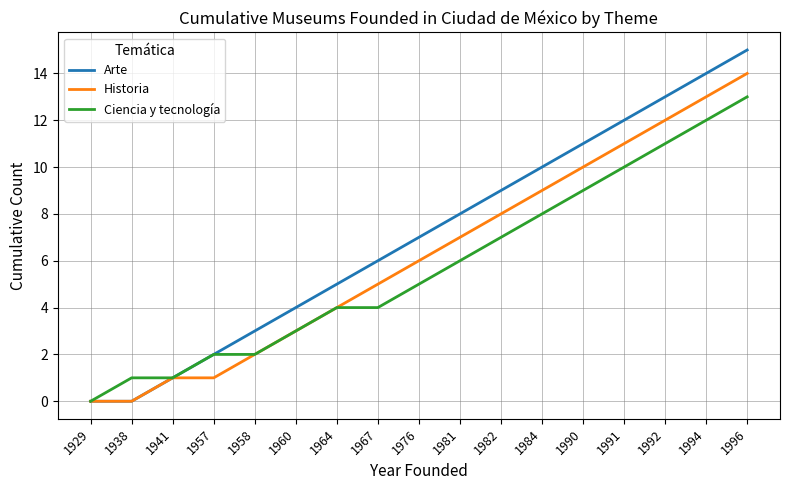

Count the number of data series in this chart.

3